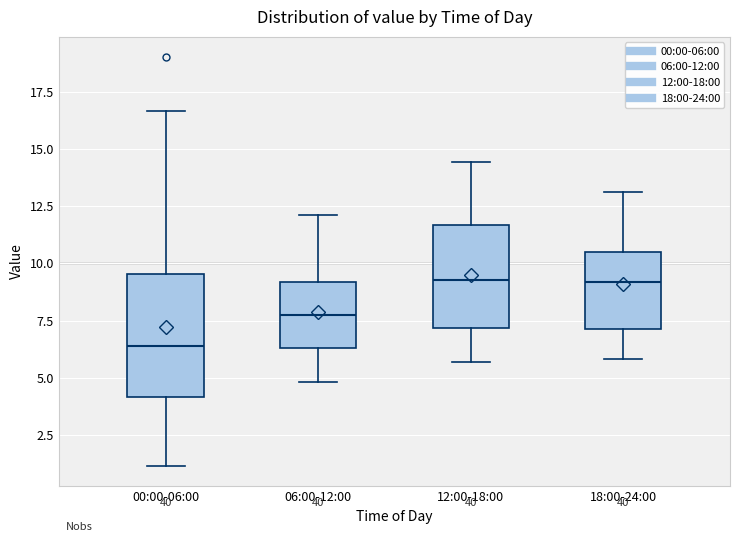

Reading left to right, transcribe this box plot: for each box, give where its median line is, the range the box spans, and where its two whiskers end, as read against the y-axis. The values are not printed on the chart, so give them approximately, as read against the axis.

00:00-06:00: median 6.5, box 4.0 to 9.5, whiskers 1.0 to 16.5
06:00-12:00: median 8.0, box 6.5 to 9.0, whiskers 5.0 to 12.0
12:00-18:00: median 9.5, box 7.0 to 11.5, whiskers 5.5 to 14.5
18:00-24:00: median 9.0, box 7.0 to 10.5, whiskers 6.0 to 13.0